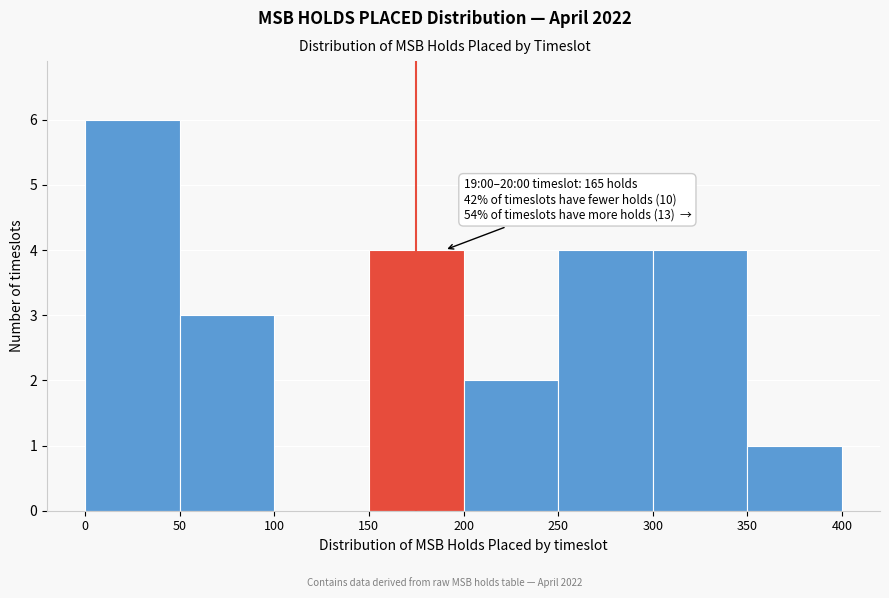

Over which range of the x-axis is the bar tallest?

0 to 50